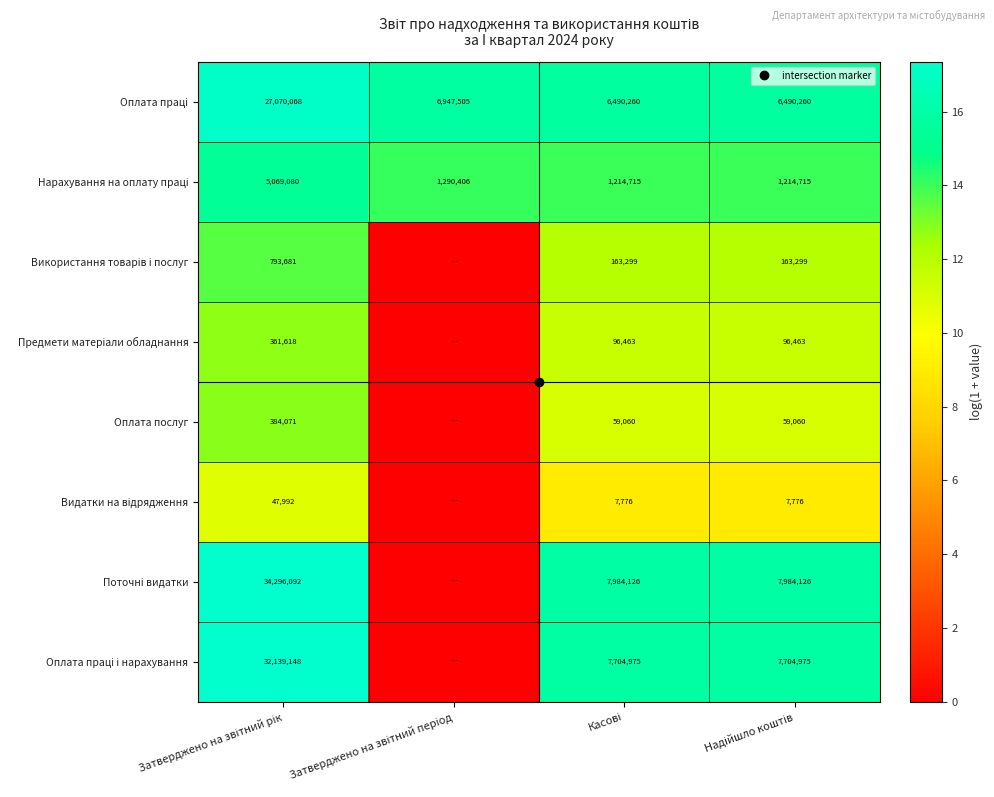

What is the difference between the highest and lowest values at Затверджено на звітний рік?

6.6